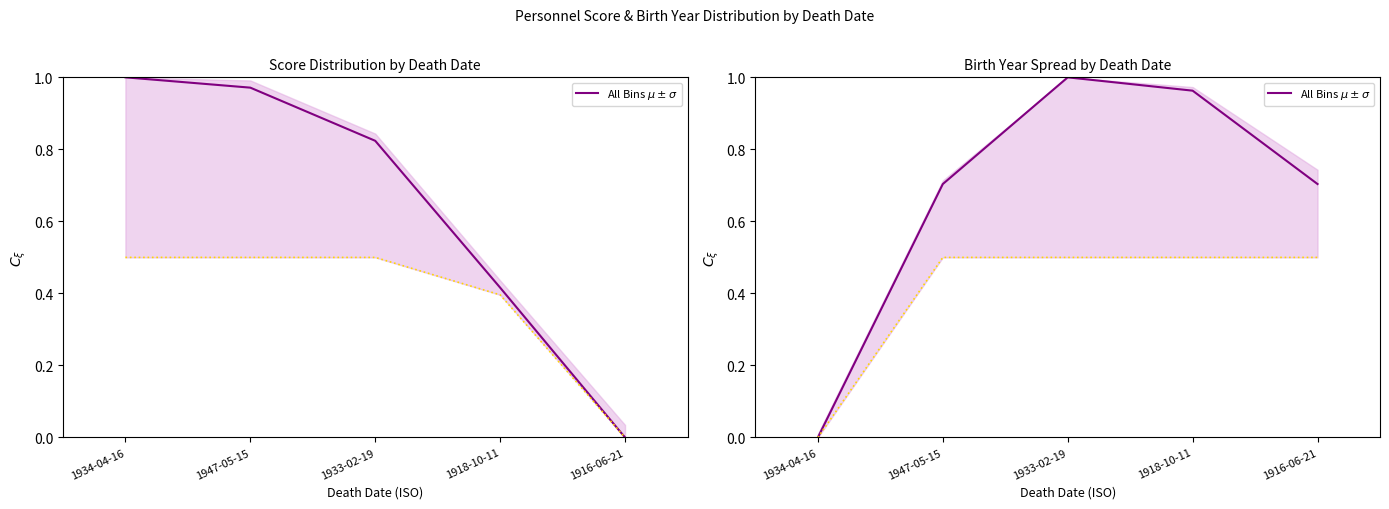

True or false: the data has more than 2 interior local peaks.

False